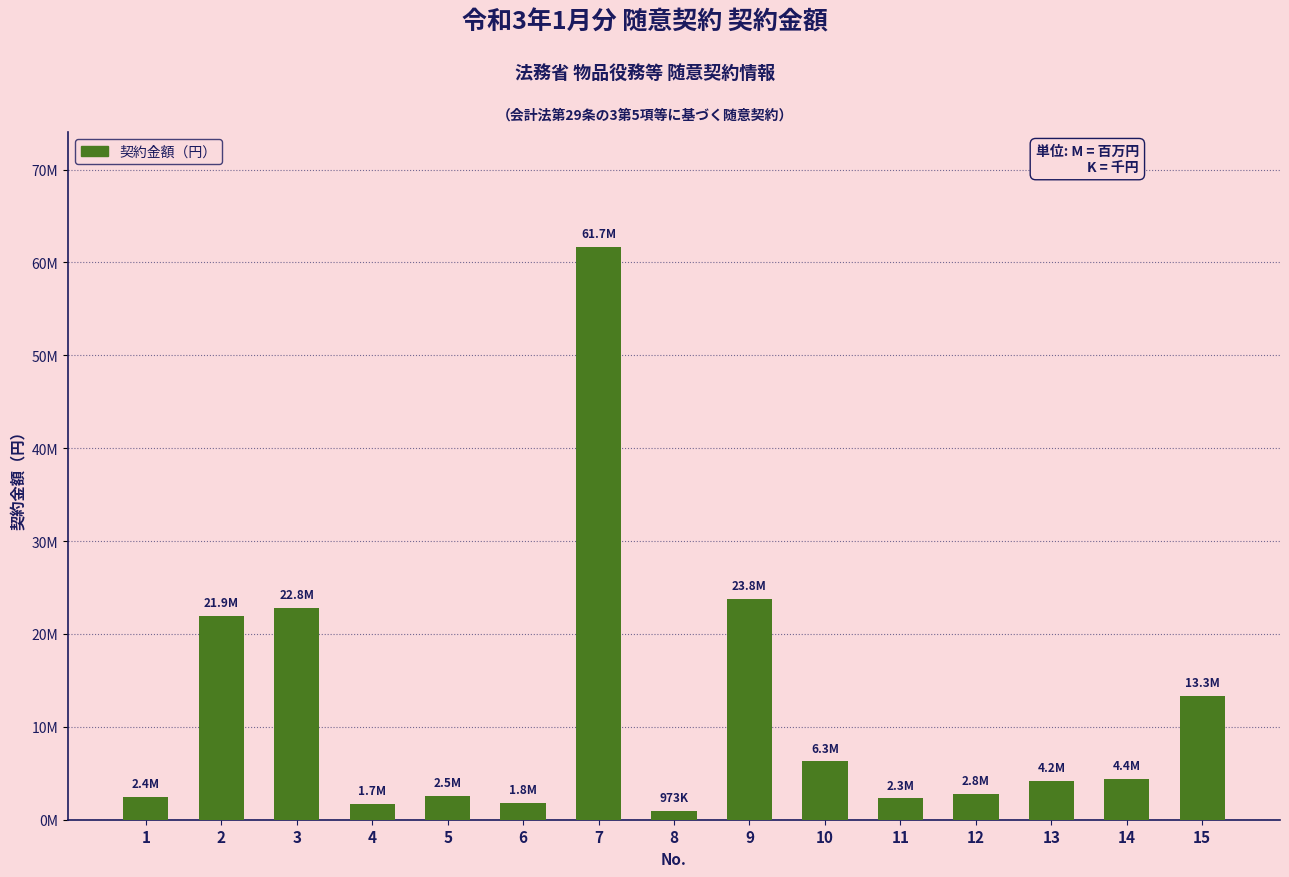

The value at 12 is 2823150. True or false?

True